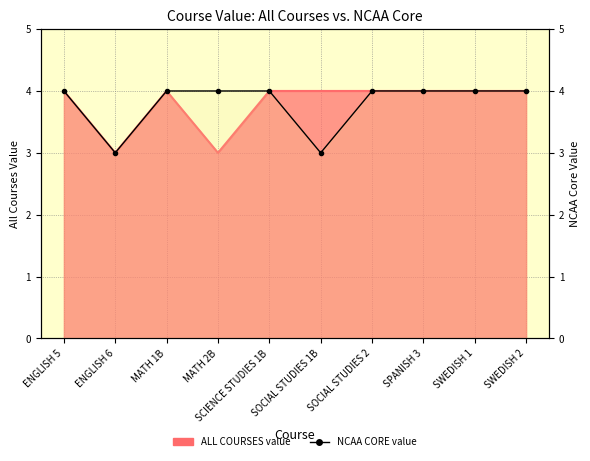

True or false: there are more than 1 points higher than both neighbors.

False